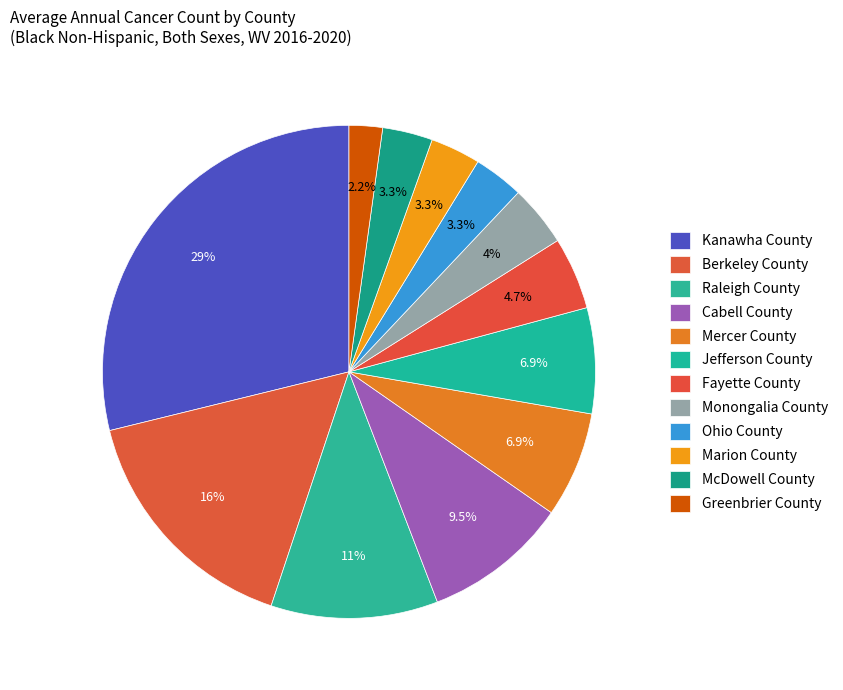

How many segments does this pie chart have?

12